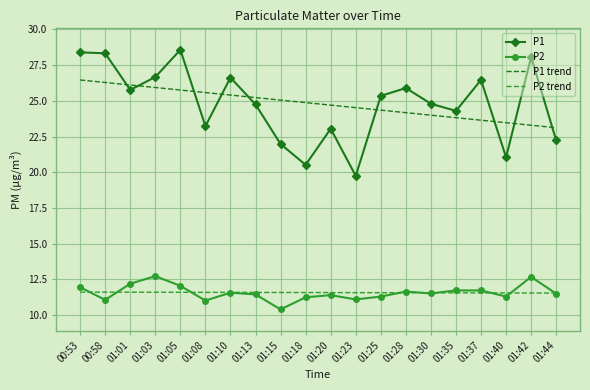

List the series in order of their peak value, lowest first.

P2 trend, P2, P1 trend, P1